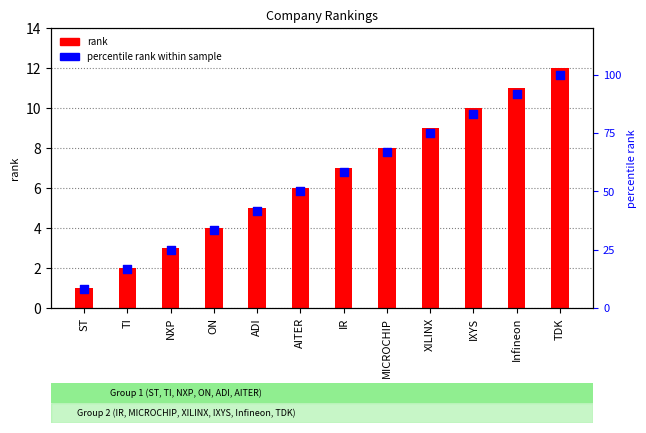

Which series has the largest total across all categories?

percentile rank within sample